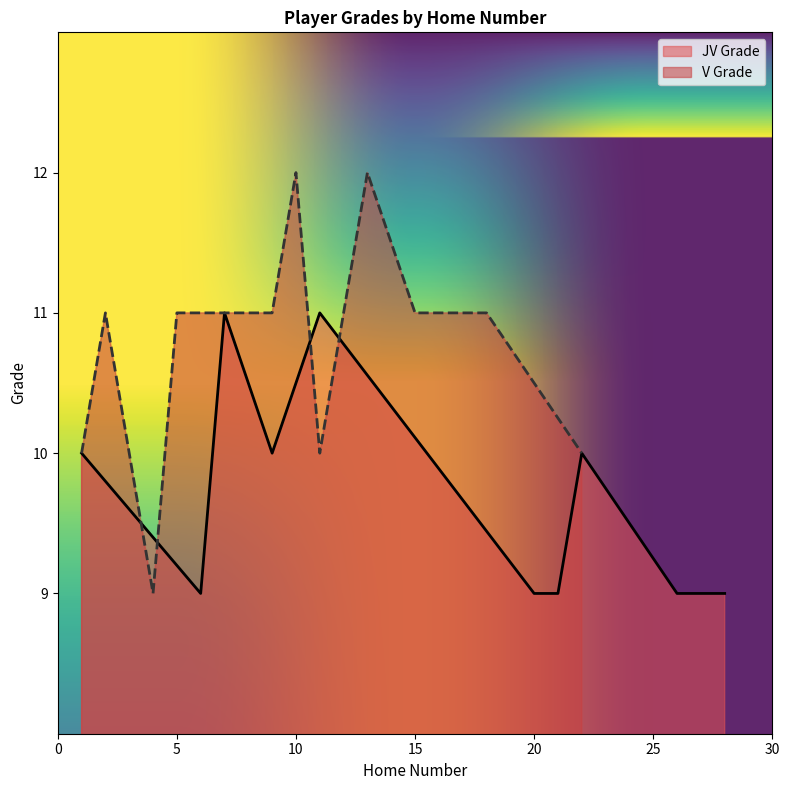

Count the values in the range 10 to 11.

8